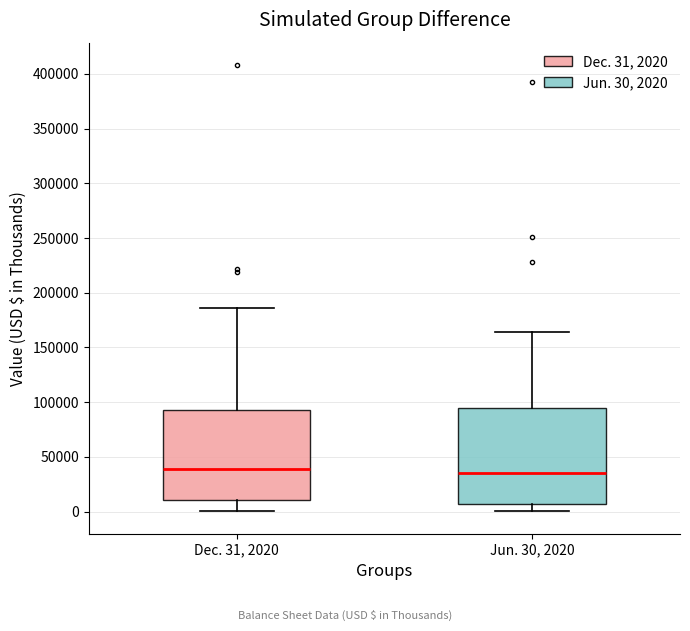

Comparing the boxes themselves (not the whiskers), which one is the tallest?

Jun. 30, 2020